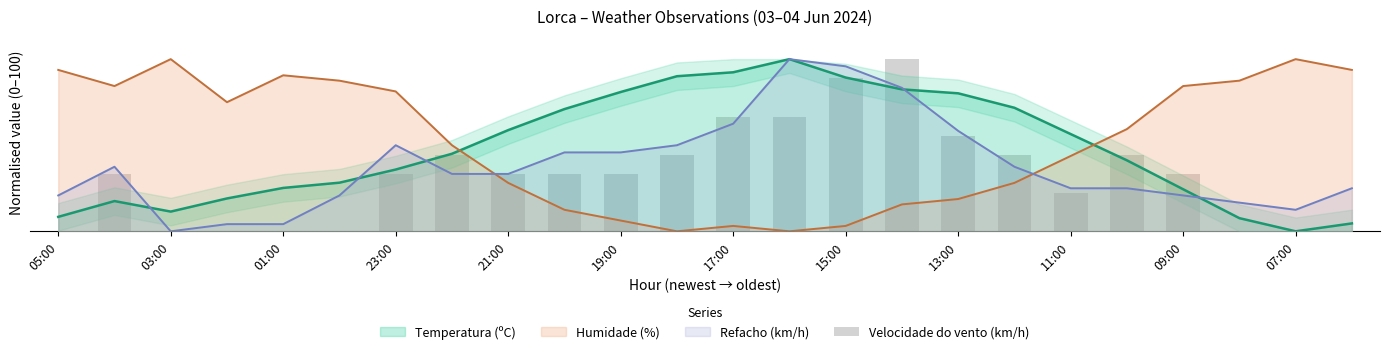

What is the sum of the values at 13:00 and 23?

33.3